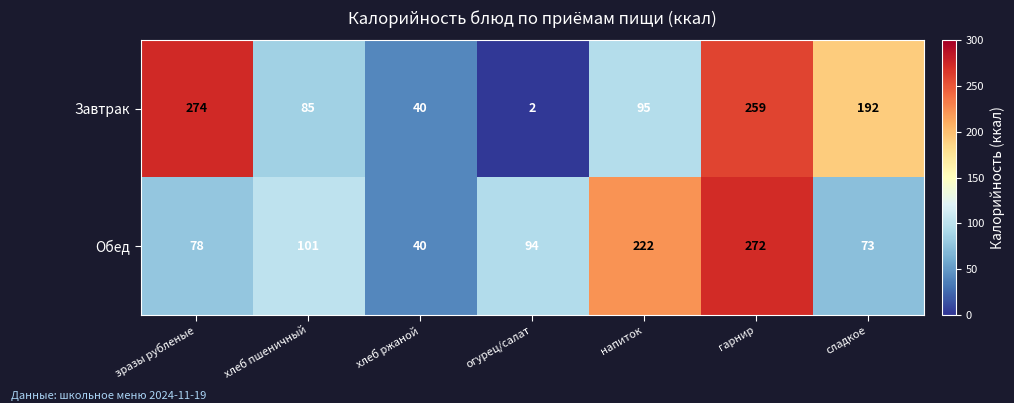

Count the number of categories in the chart.

7